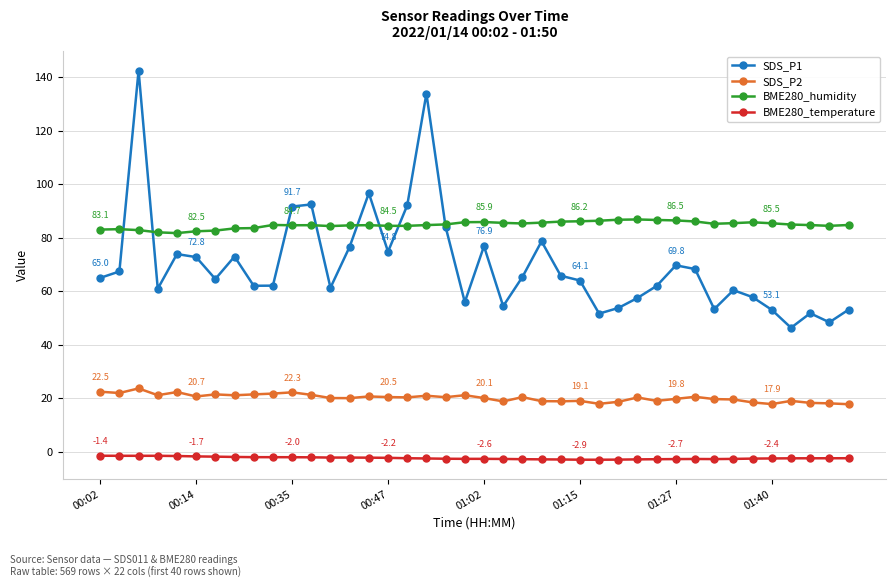

What is the value of the BME280_humidity point at the 7th from the left?

82.7